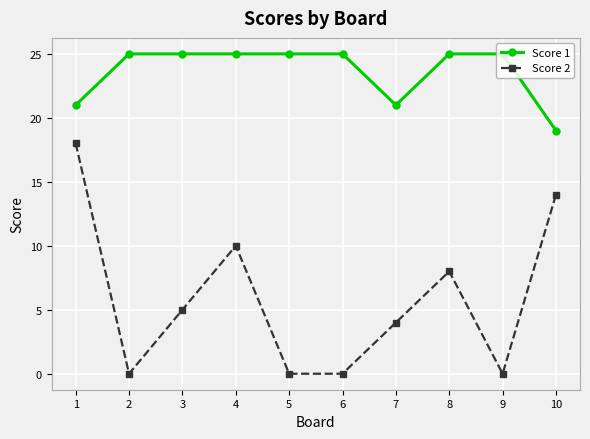

List the series in order of their peak value, lowest first.

Score 2, Score 1